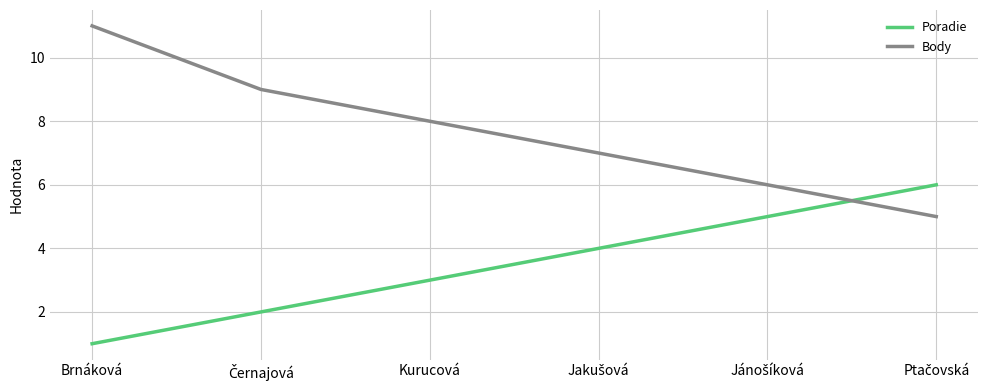

Count the Poradie values in the range 2 to 5.

4